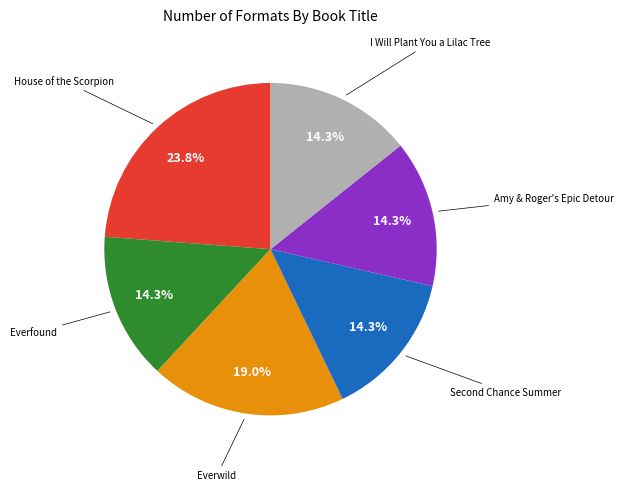

Is there any slice that represents more than half of the pie?

No